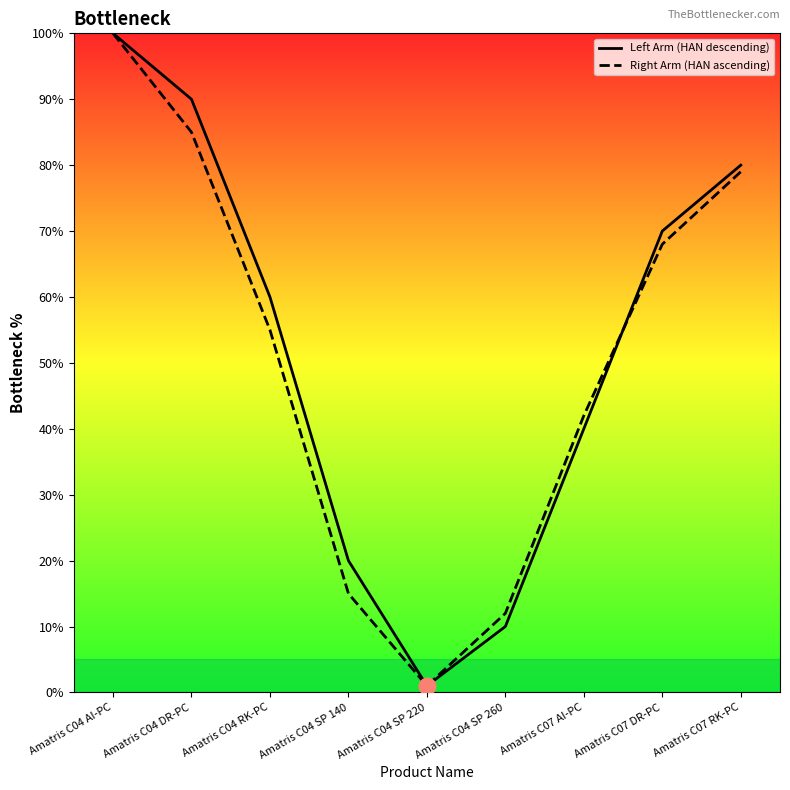

How many lines are shown in the chart?

2